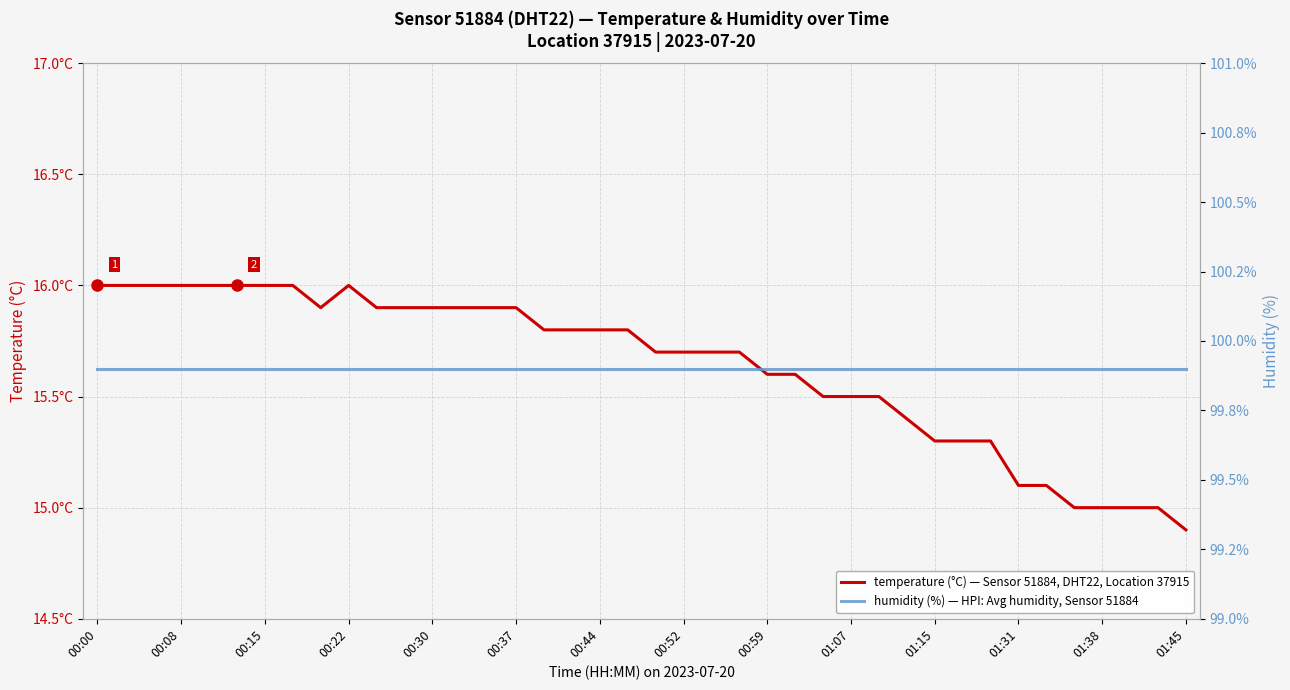

What is the value of the humidity (%) — HPI: Avg humidity, Sensor 51884 point at the 36th from the left?

99.9